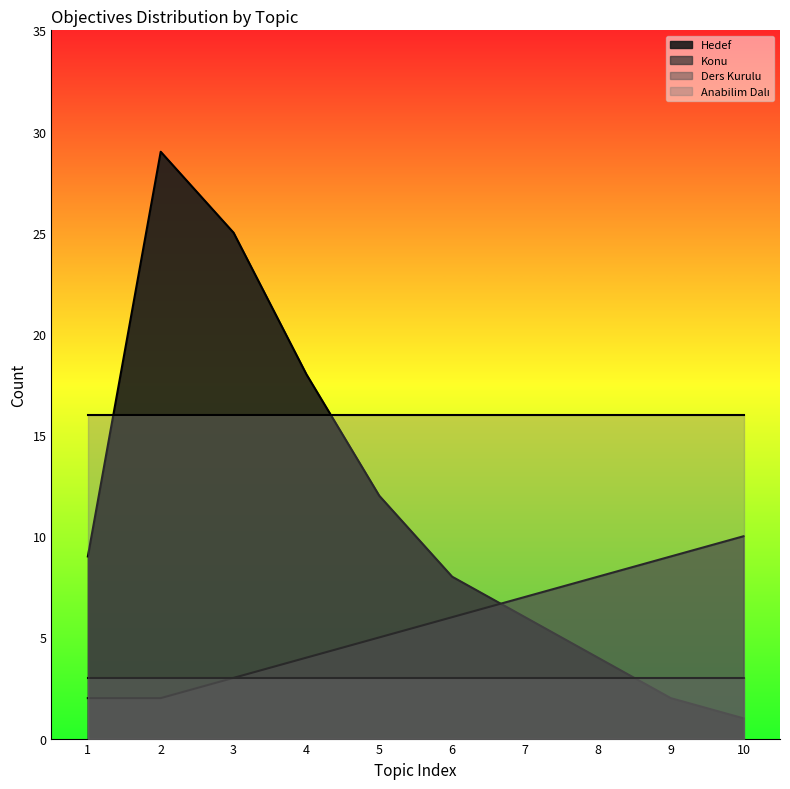

At how many categories does at least one series exceed 4?

10